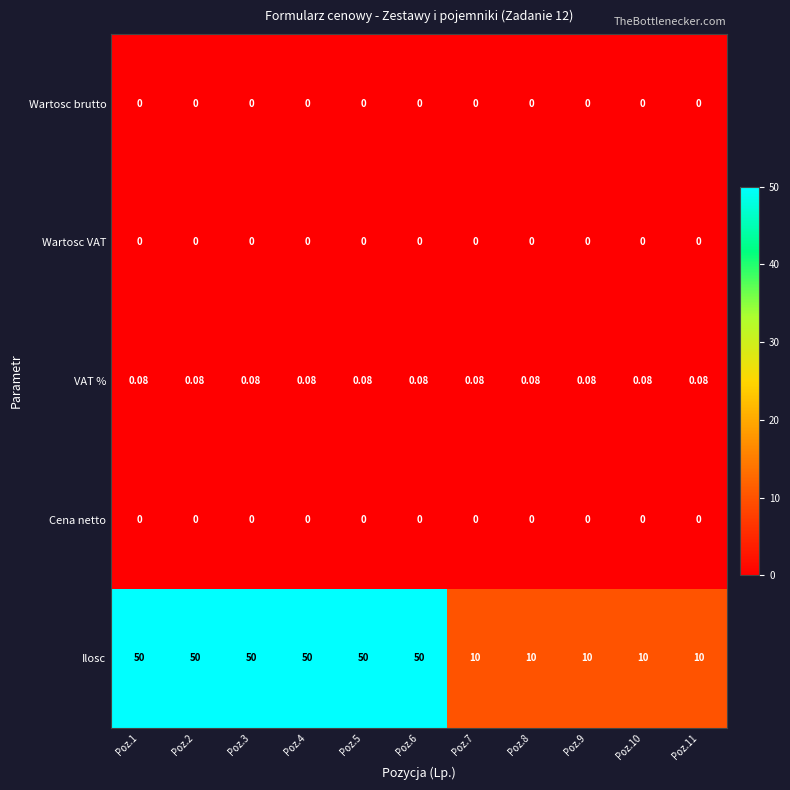

What is the total value across all series at Poz.7?

10.1